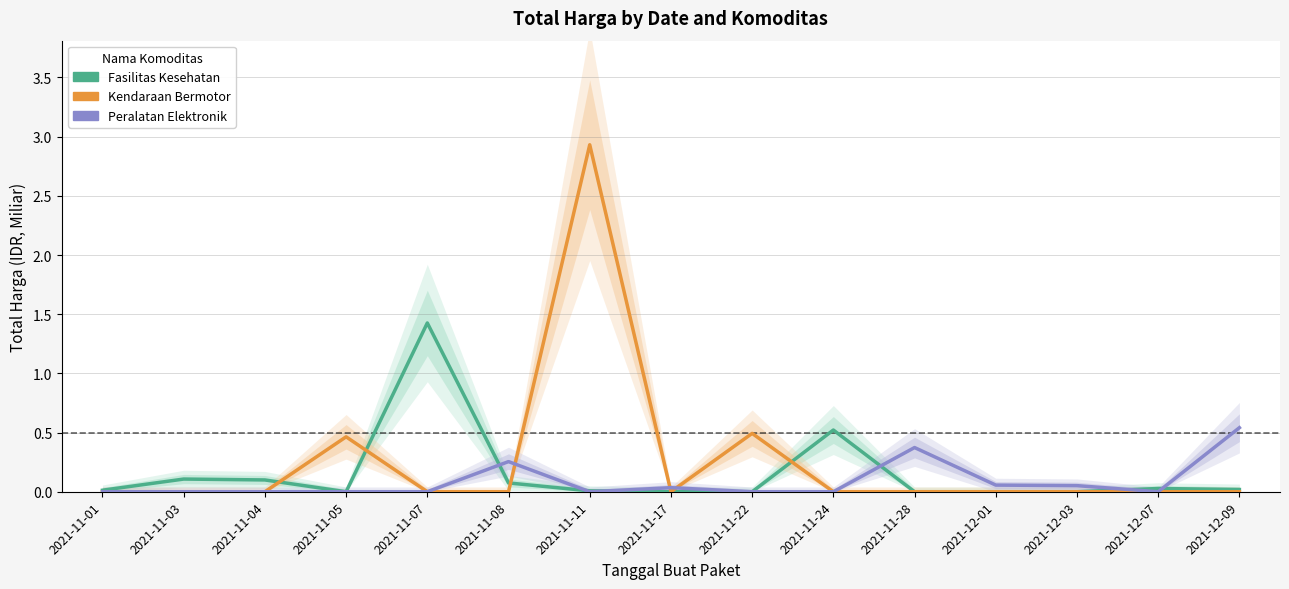

How many values in Kendaraan Bermotor are above zero?

3